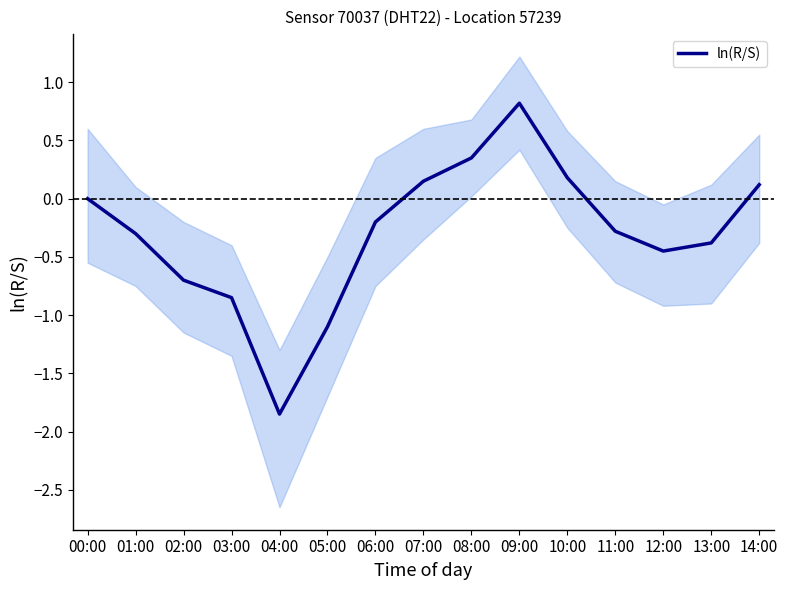

How many positive values are there?

5